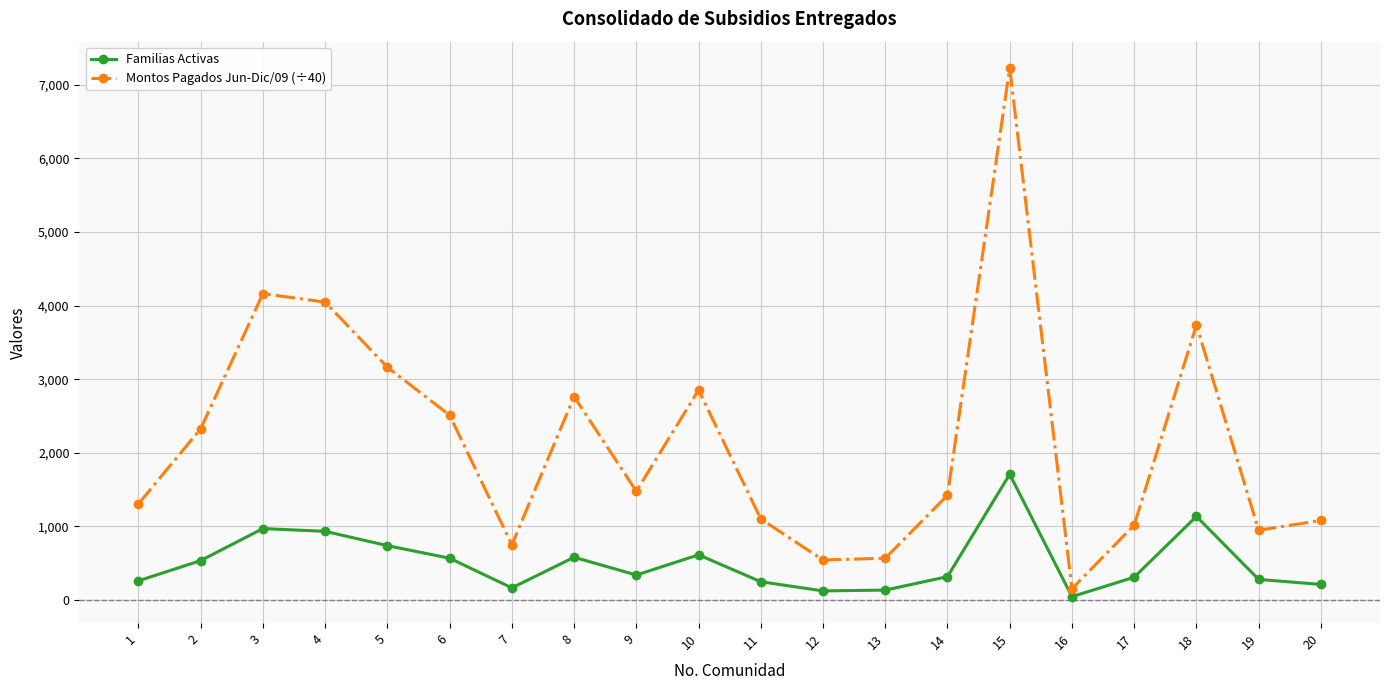

Which label corresponds to the largest value in the chart?

15